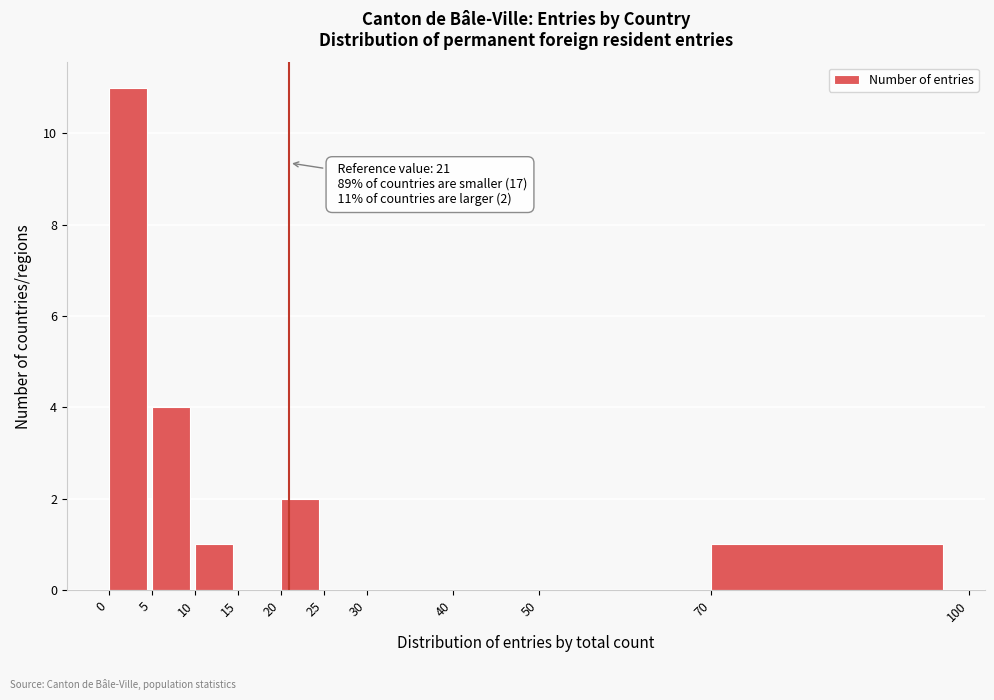

Which range on the x-axis has the tallest bar?

0 to 5